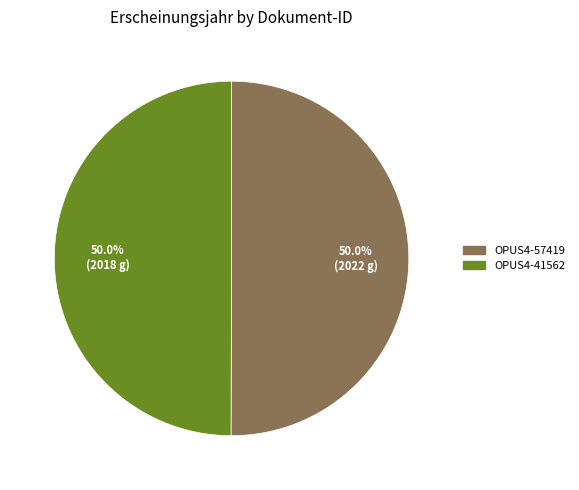

Approximately how many times larger is the value at OPUS4-41562 compared to OPUS4-57419?

1.0